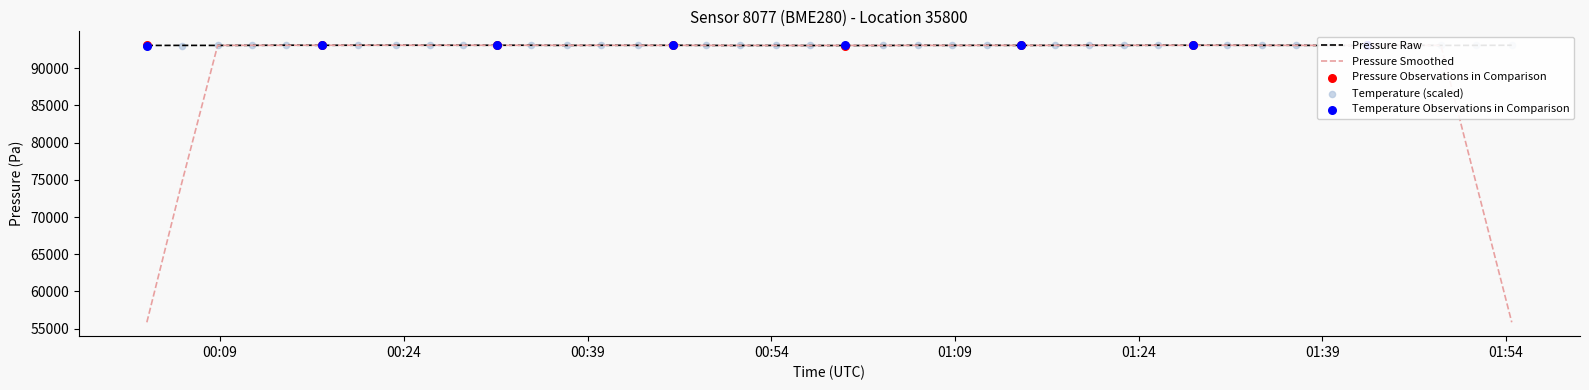

What is the lowest value of the Pressure Smoothed series?

55844.7